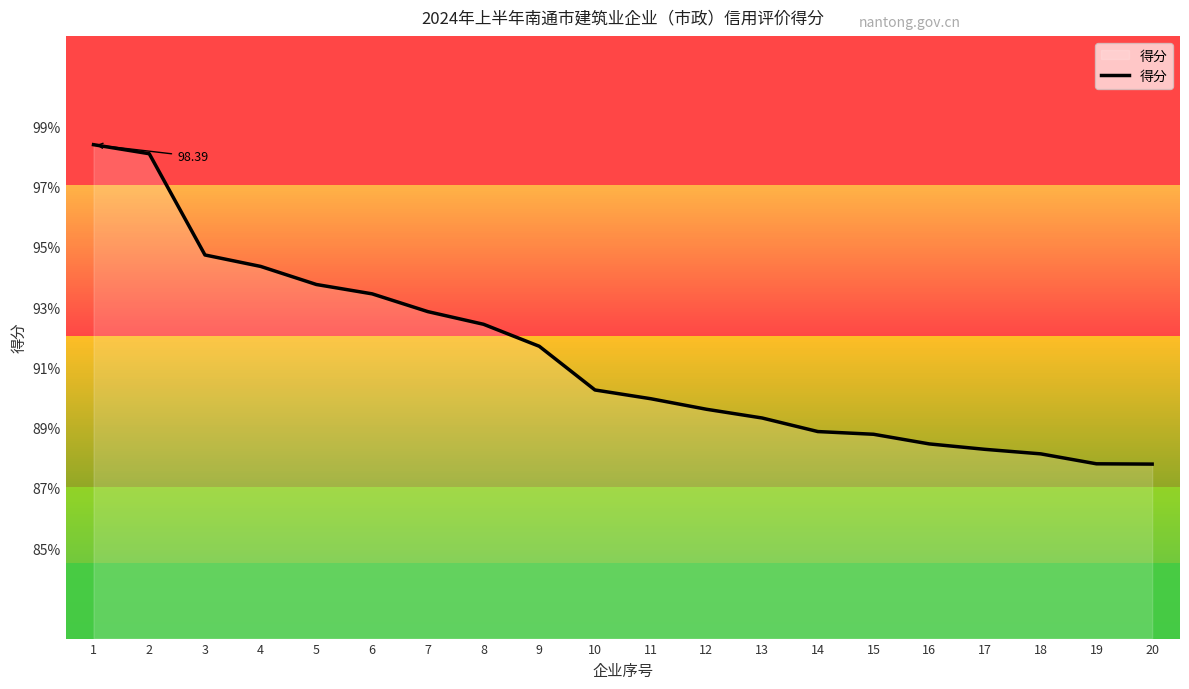

The value at 7 is 92.8. True or false?

True